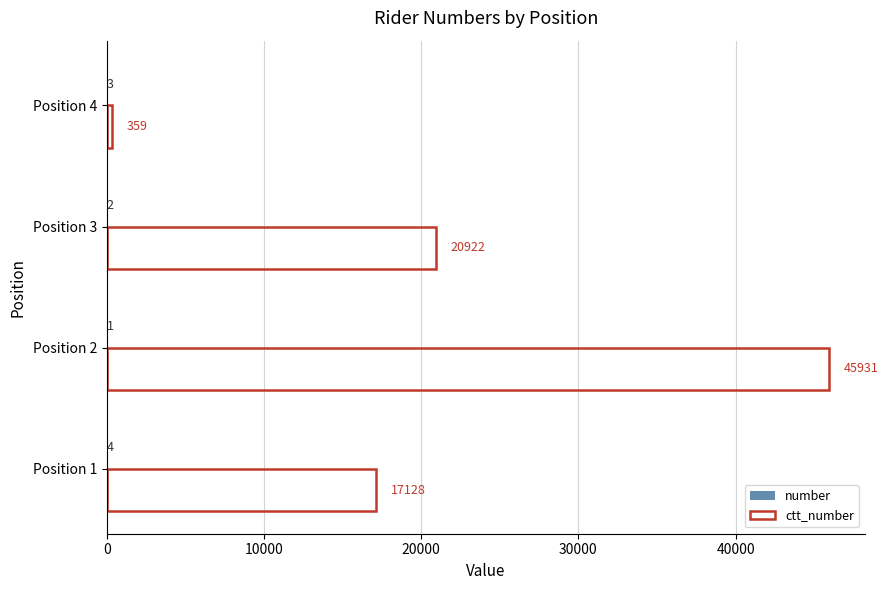

Which label corresponds to the largest value in the chart?

Position 2